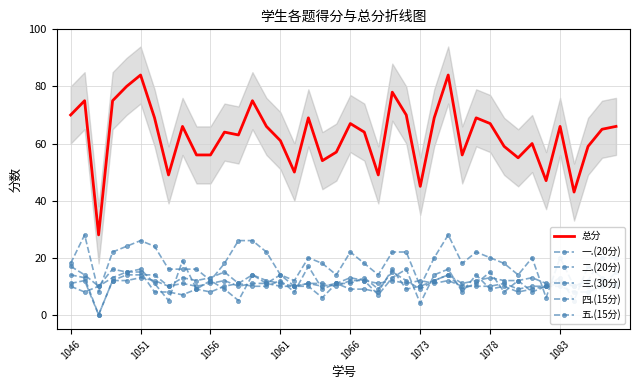

What is the difference between the maximum and minimum values in the 一.(20分) series?

13